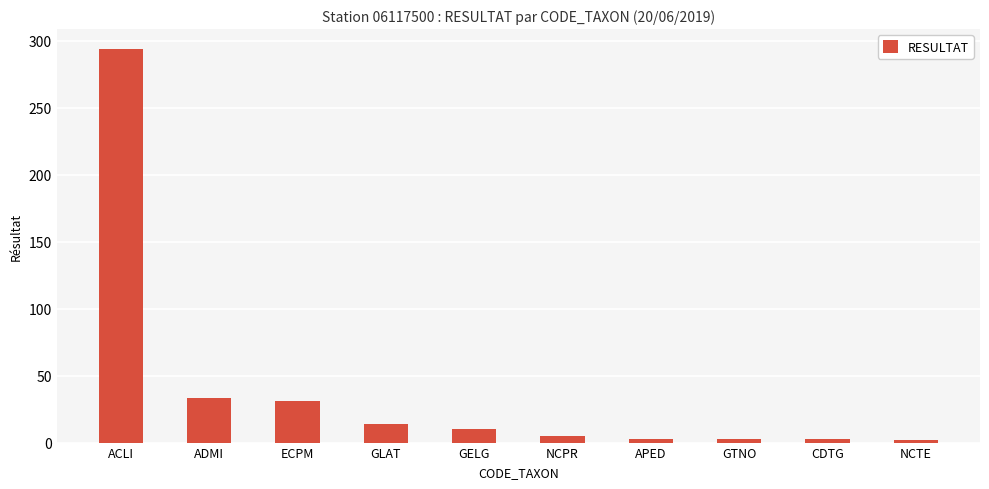

True or false: the data shows 14 at GLAT.

True